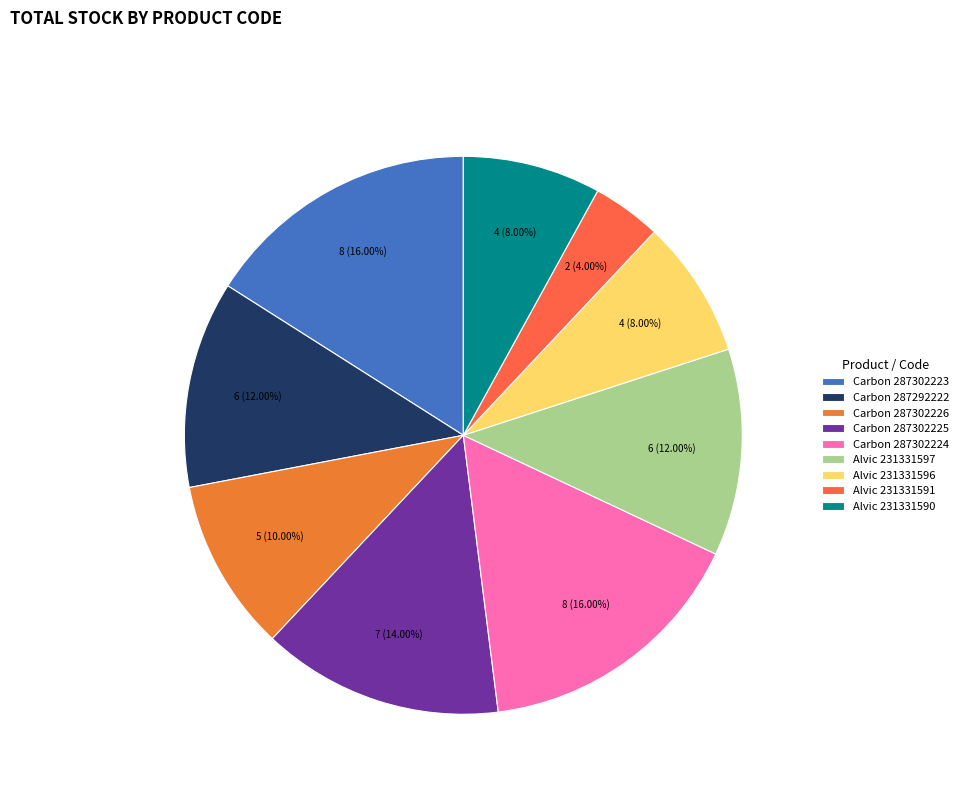

How much of the chart is everything except Carbon 287302223?

84.0%